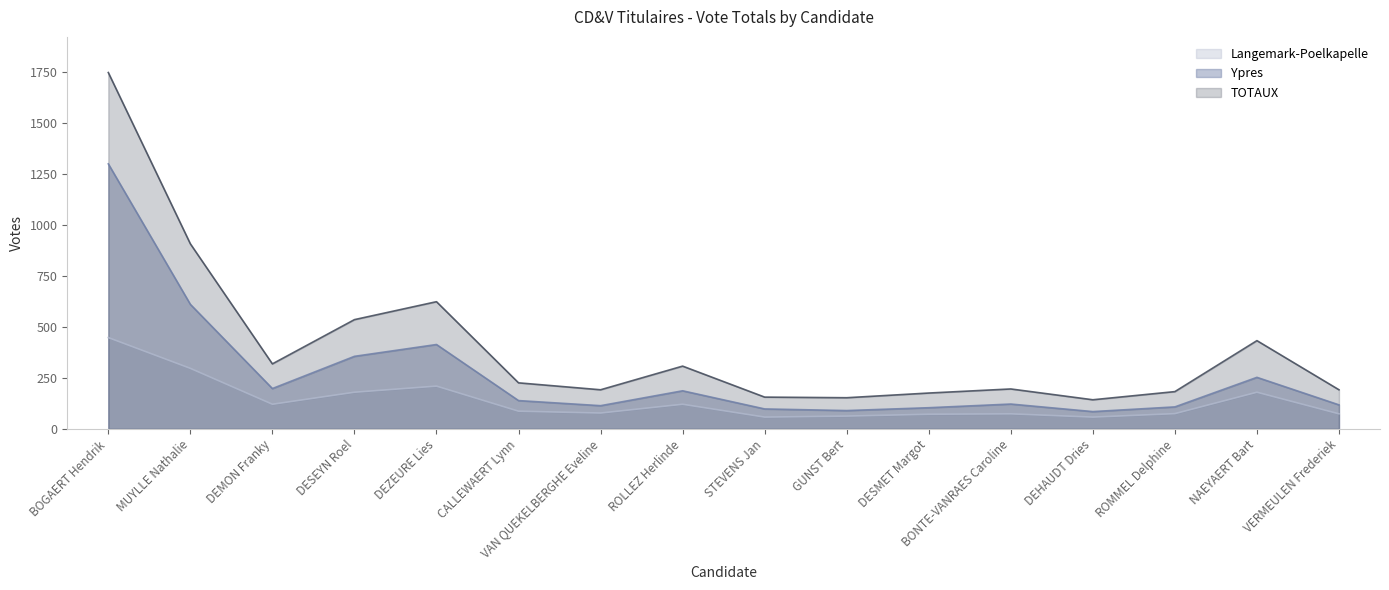

What is the label of the 8th point from the left?

ROLLEZ Herlinde